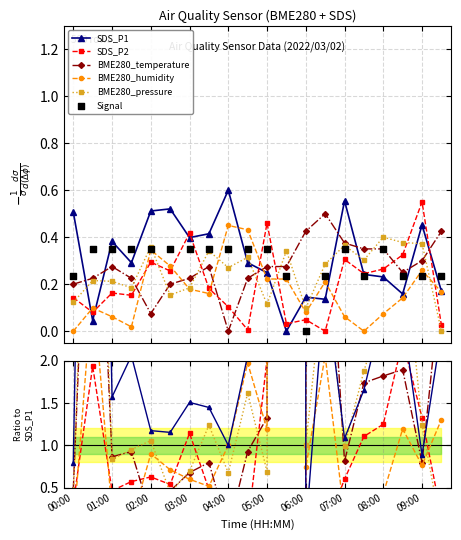

Which series contains the lowest Y value?

BME280_temperature